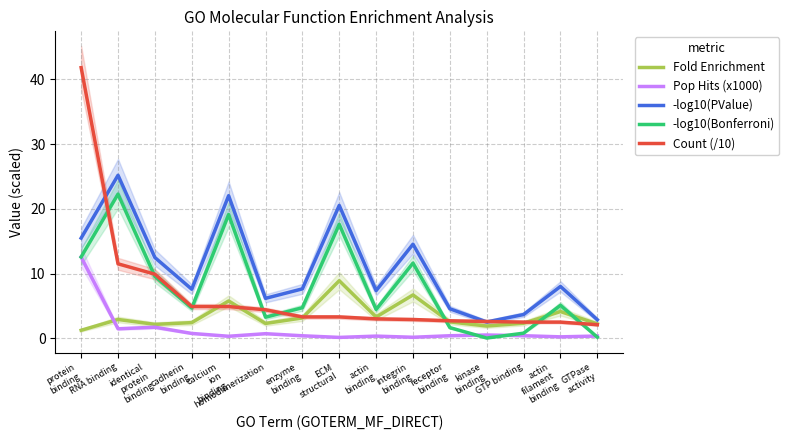

What is the minimum value for -log10(PValue)?

2.5